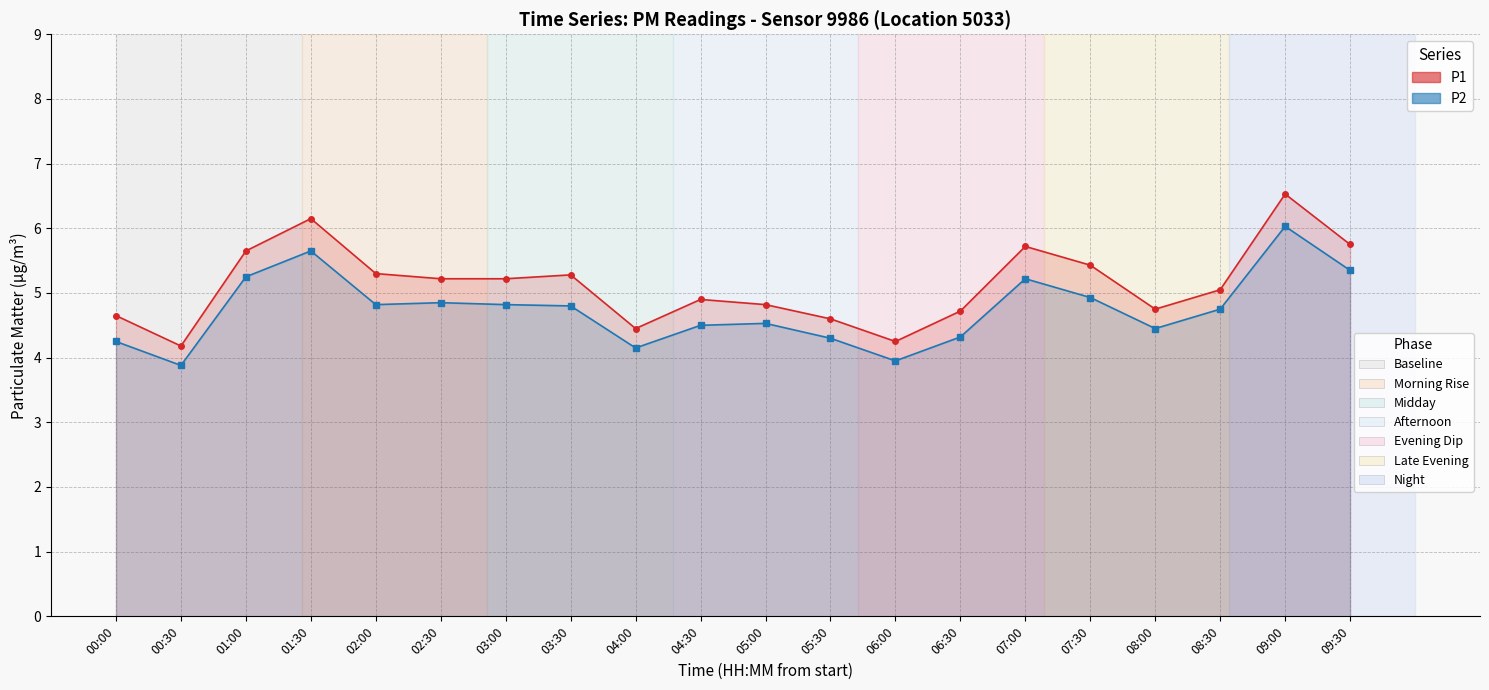

Between 07:00 and 03:30, which is larger?

07:00